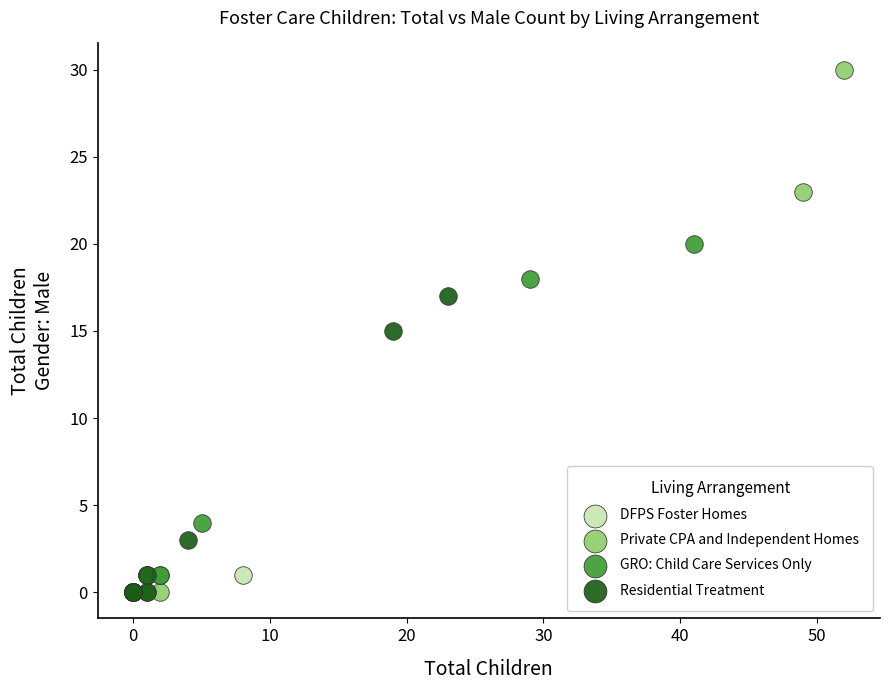

Which series has the widest spread of Y values?

Private CPA and Independent Homes